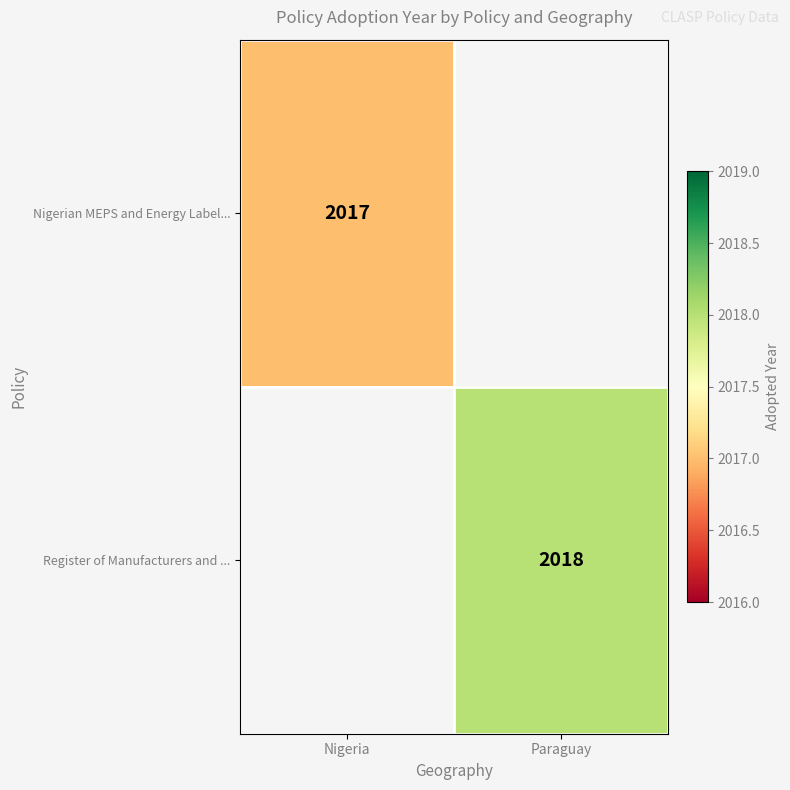

Is it true that Nigerian MEPS and Energy Label... equals 2017 at Nigeria?

True